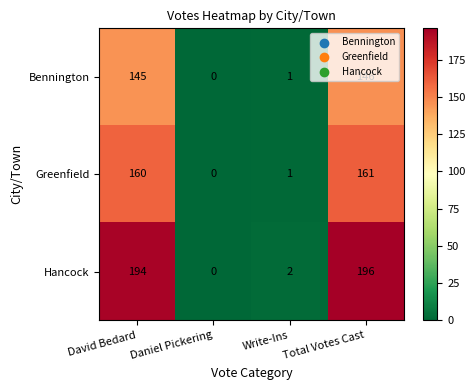

True or false: Greenfield has a value of 161 at Total Votes Cast.

True